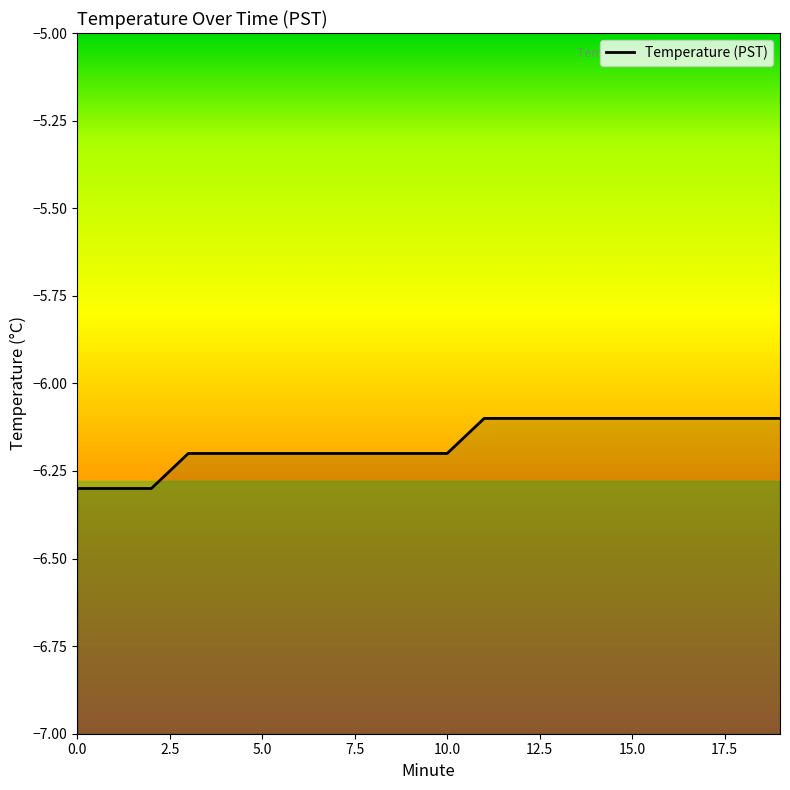

What is the minimum value shown in the chart?

-6.3